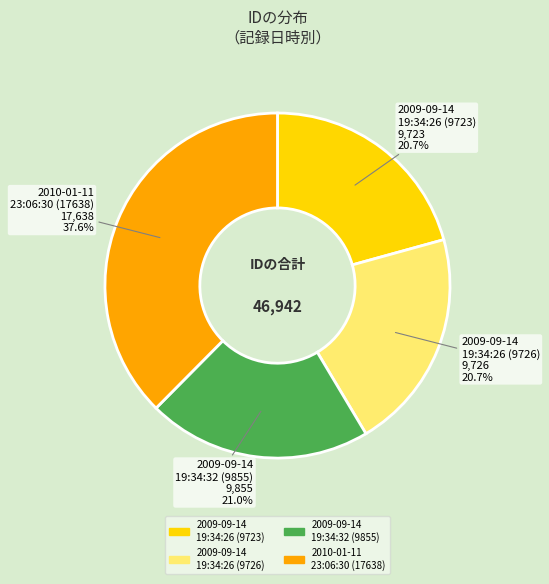

What percentage is the 2009-09-14 19:34:26 (9726) slice, to the nearest percent?

21%